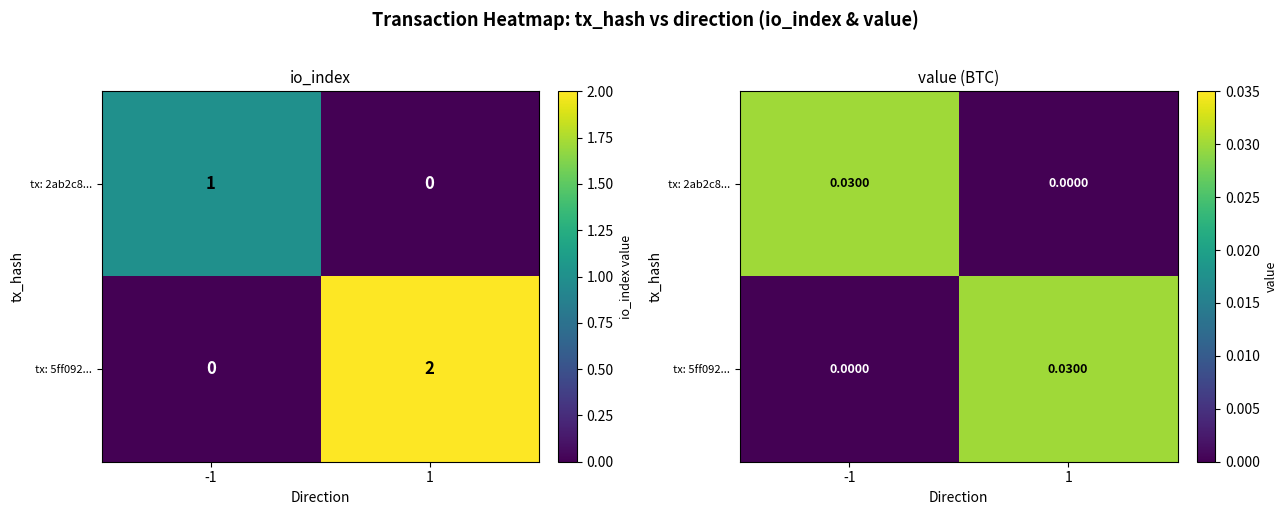

Rank the categories by tx: 5ff092... value from highest to lowest.

1, -1